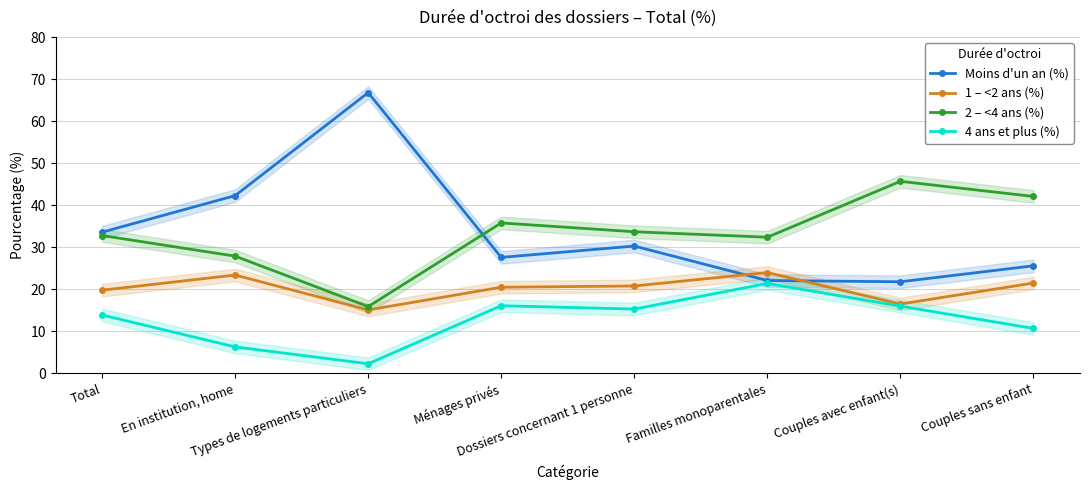

What is the sum of all 4 ans et plus (%) values?

102.0